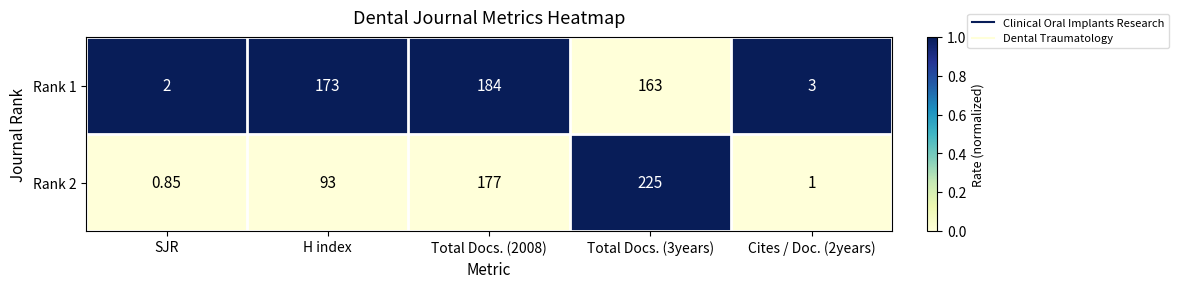

Is the value of Rank 1 at Total Docs. (3years) greater than the value of Rank 2 at Total Docs. (2008)?

No